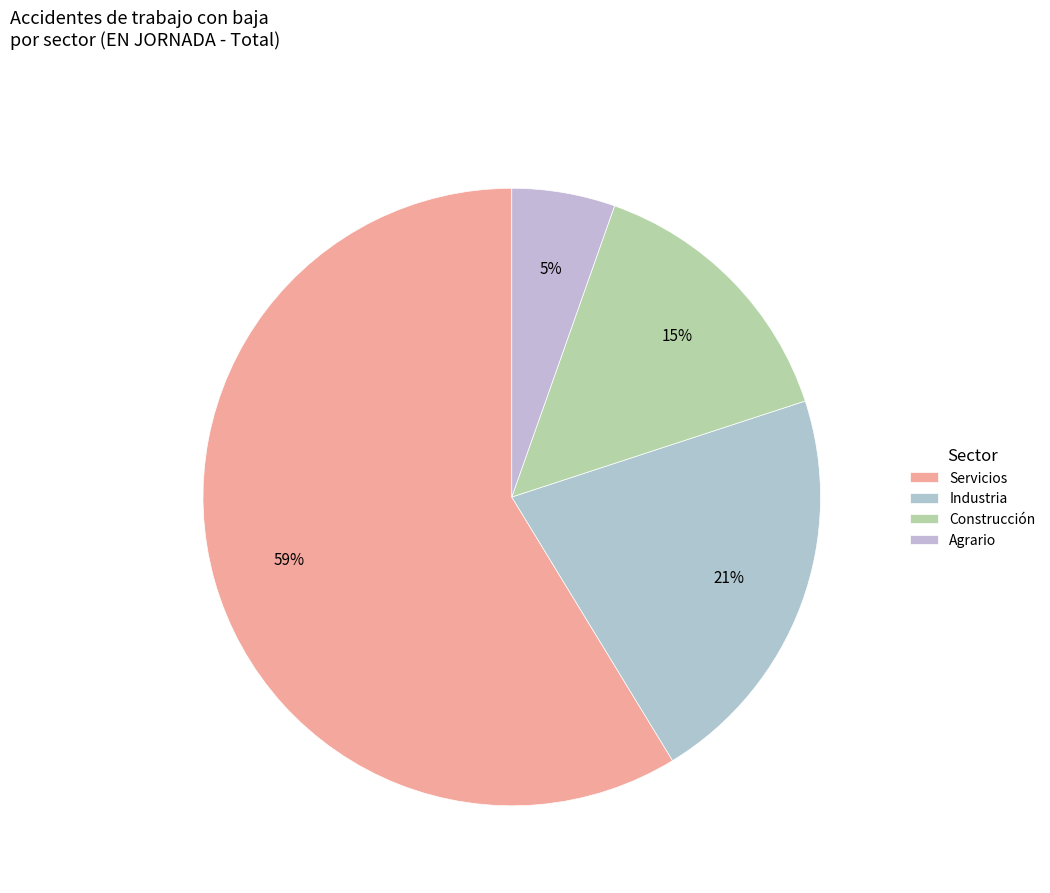

True or false: Industria accounts for 21% of the total.

True